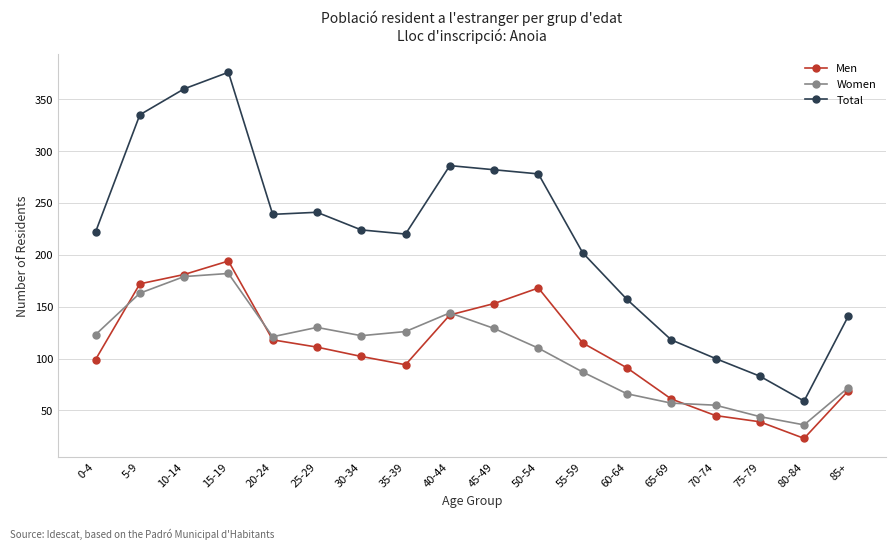

Is it true that Total equals 278 at 50-54?

True